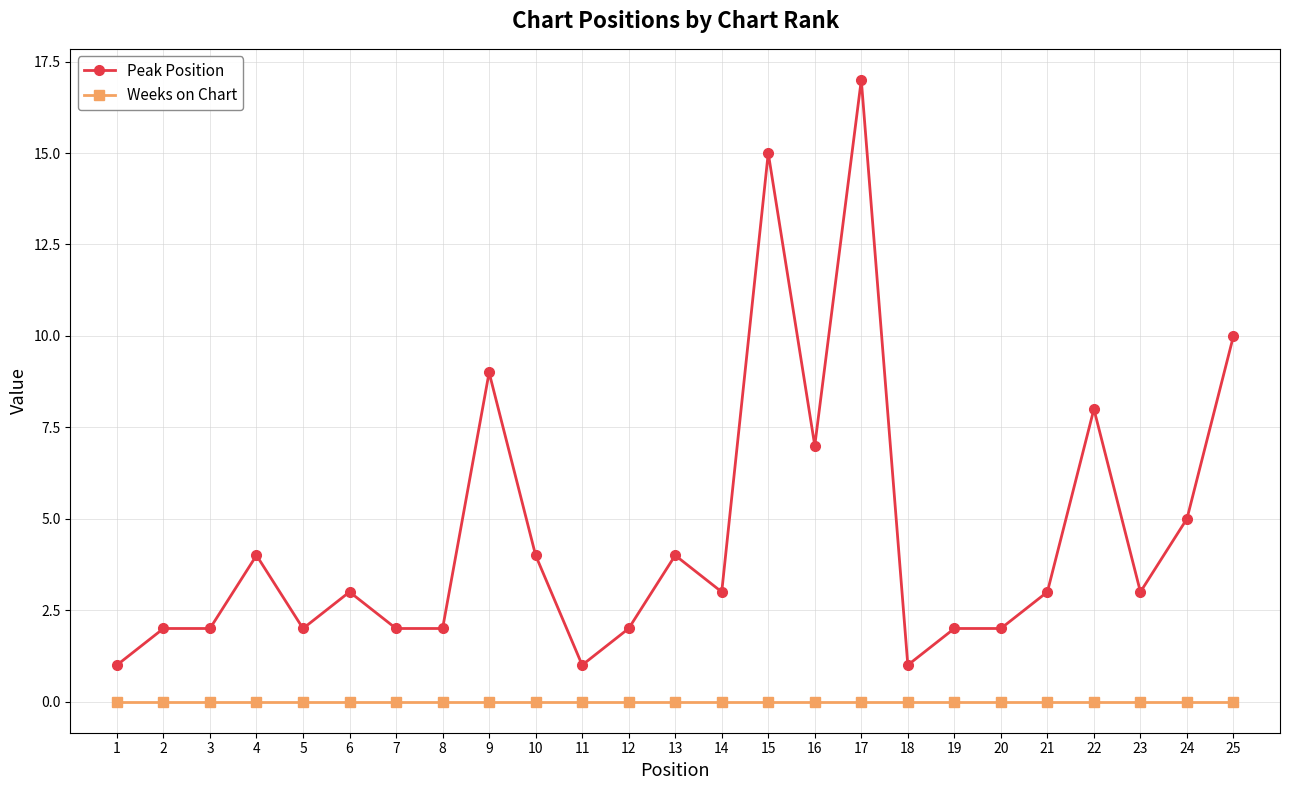

What is the maximum value shown in the chart?

17